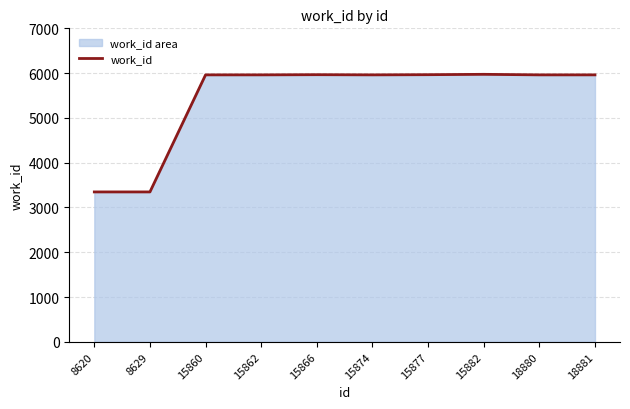

How many lines are shown in the chart?

1